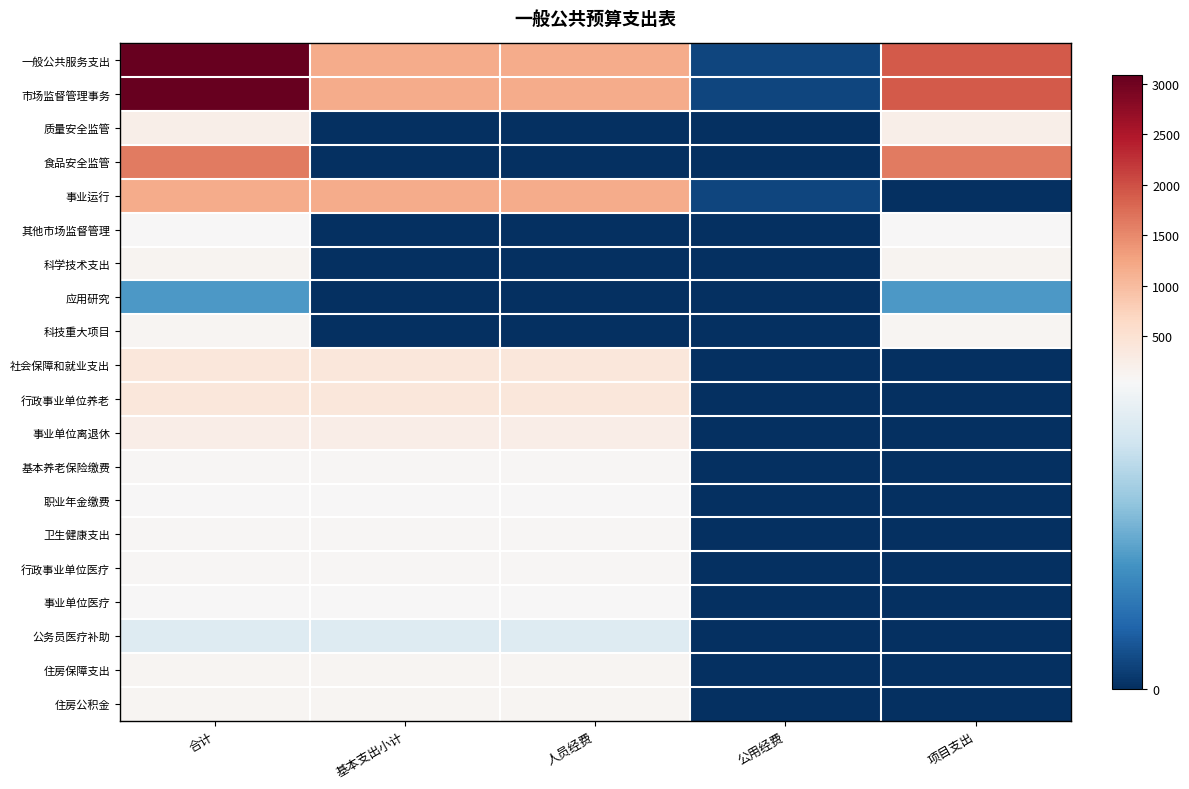

Between 基本支出小计 and 人员经费, which series saw the biggest shift?

一般公共服务支出